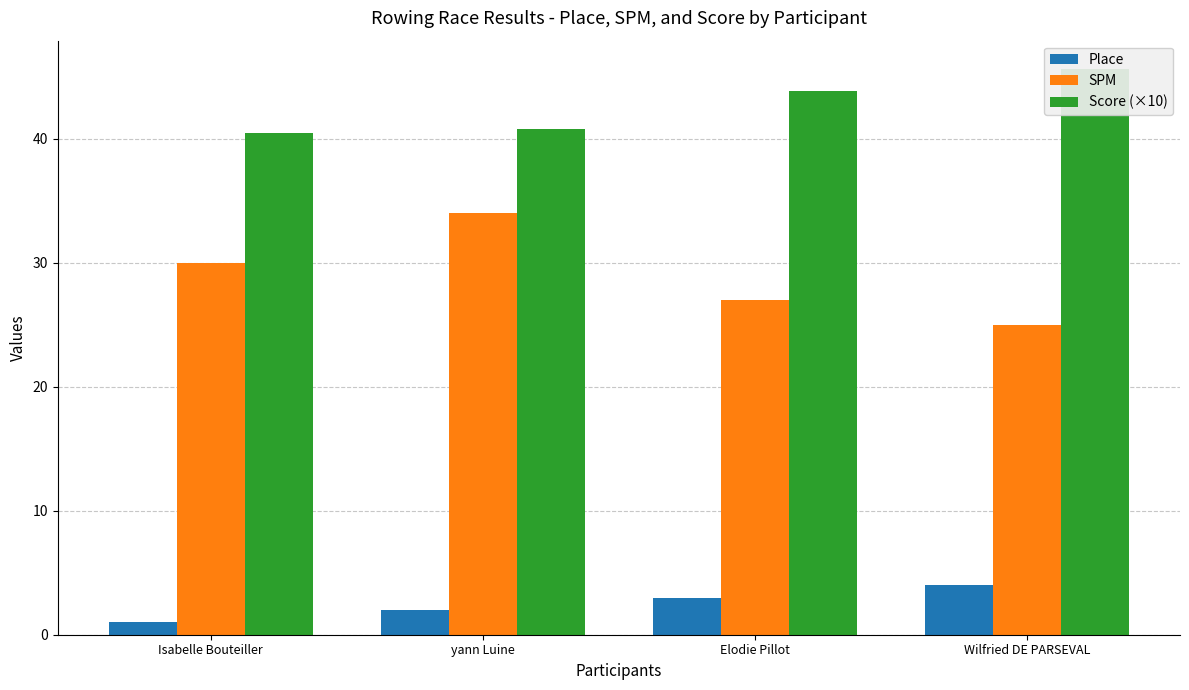

Does the chart contain any negative values?

No